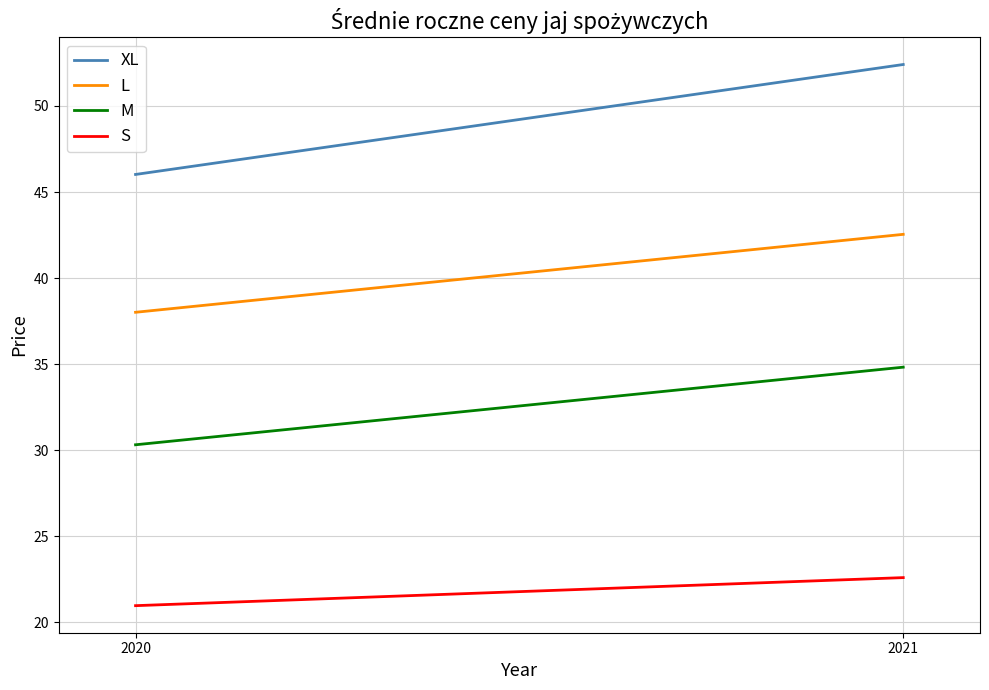

What is the smallest value displayed?

21.0